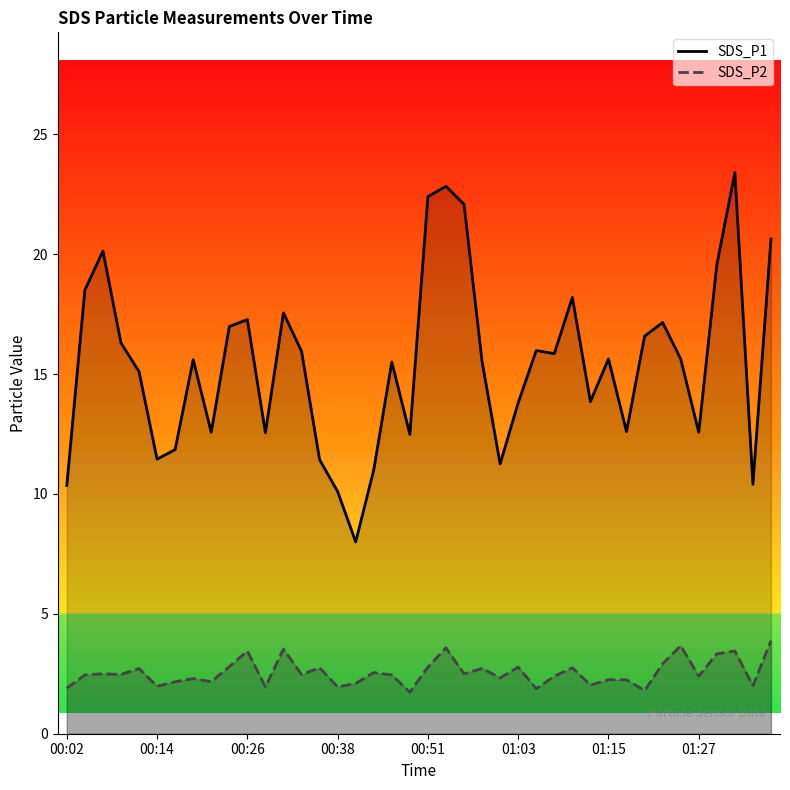

How many data points in SDS_P2 are above 2?

32